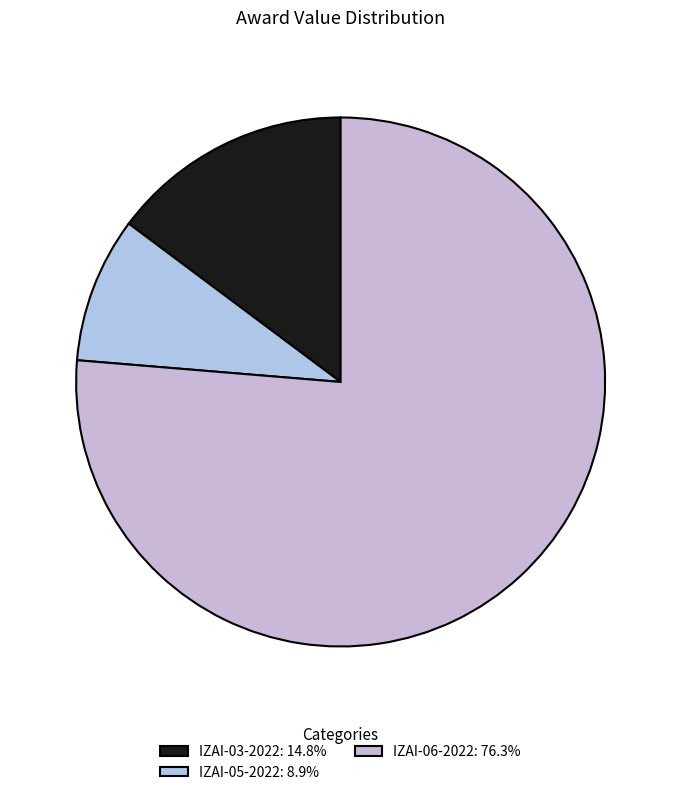

Do IZAI-03-2022 and IZAI-05-2022 together represent more than half of the pie?

No